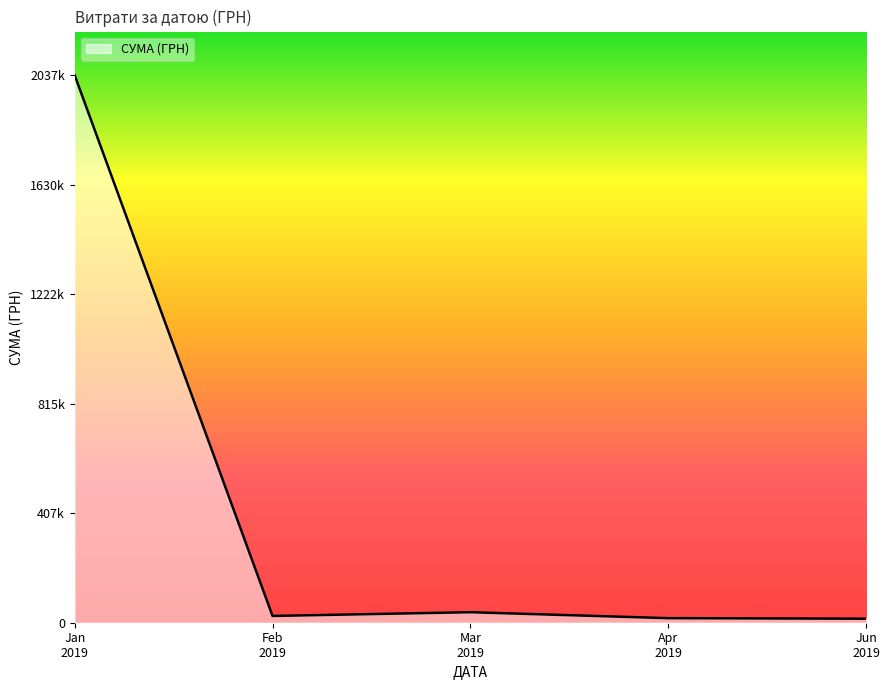

Does the chart display data point markers on the line(s)?

No